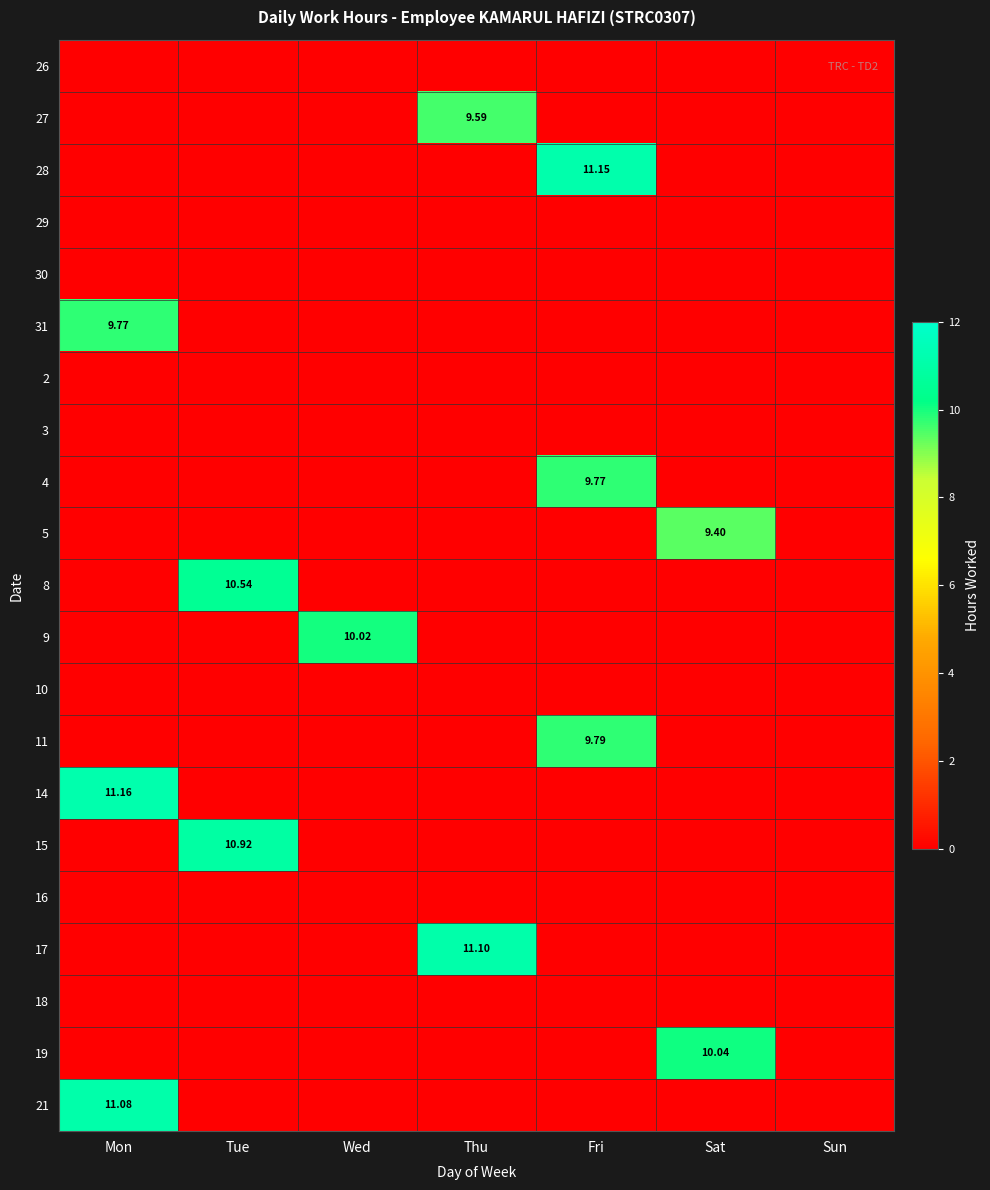

What is the difference between the maximum and minimum values in the 9 series?

10.0